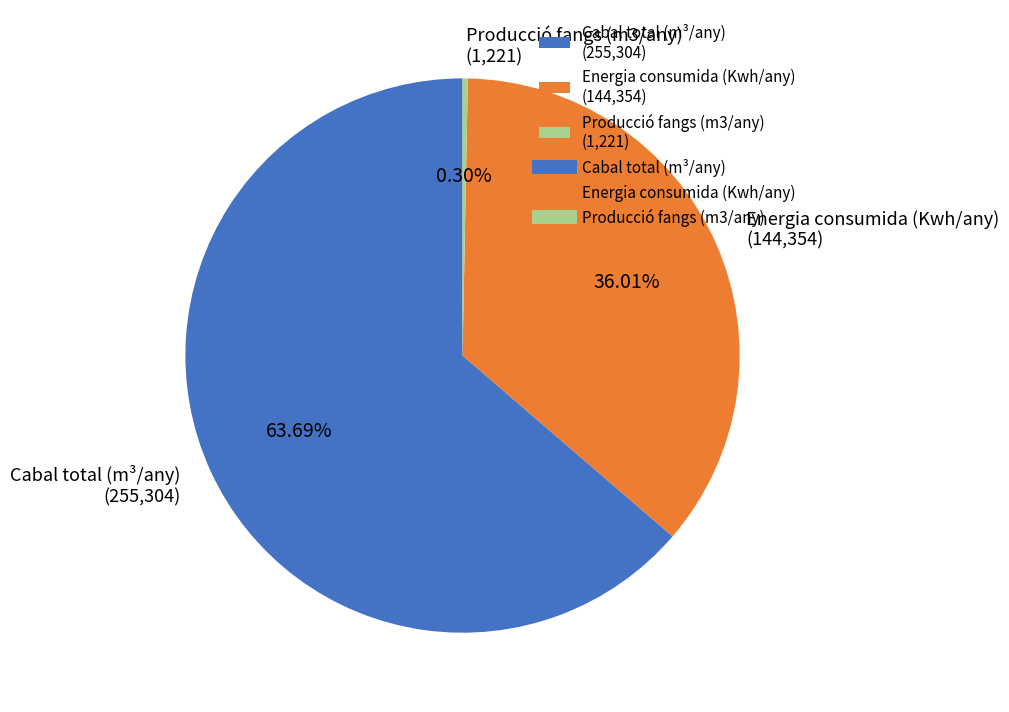

Is it true that Cabal total (m³/any) is 64% of the pie?

True